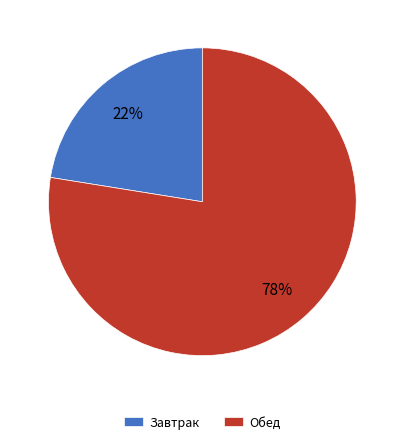

Is Завтрак the majority of the pie?

No